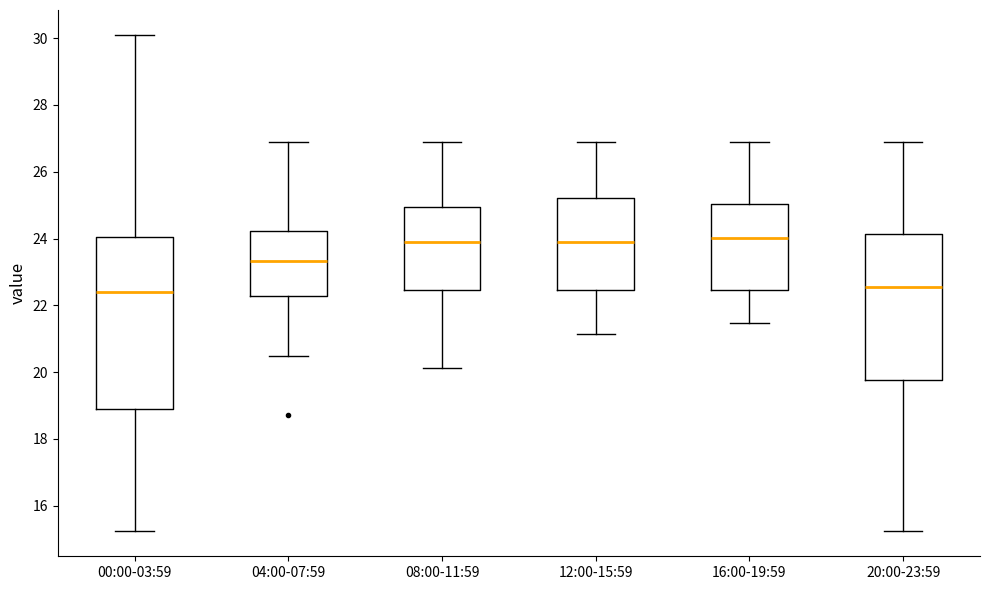

Reading left to right, read every box against the y-axis: the position of its median line, the range the box covers, and the ends of its whiskers. The values are not printed on the chart, so give them approximately, as read against the axis.

00:00-03:59: median 22.4, box 19.0 to 24.0, whiskers 15.2 to 30.2
04:00-07:59: median 23.4, box 22.2 to 24.2, whiskers 20.4 to 27.0
08:00-11:59: median 24.0, box 22.4 to 25.0, whiskers 20.2 to 27.0
12:00-15:59: median 24.0, box 22.4 to 25.2, whiskers 21.2 to 27.0
16:00-19:59: median 24.0, box 22.4 to 25.0, whiskers 21.4 to 27.0
20:00-23:59: median 22.6, box 19.8 to 24.2, whiskers 15.2 to 27.0